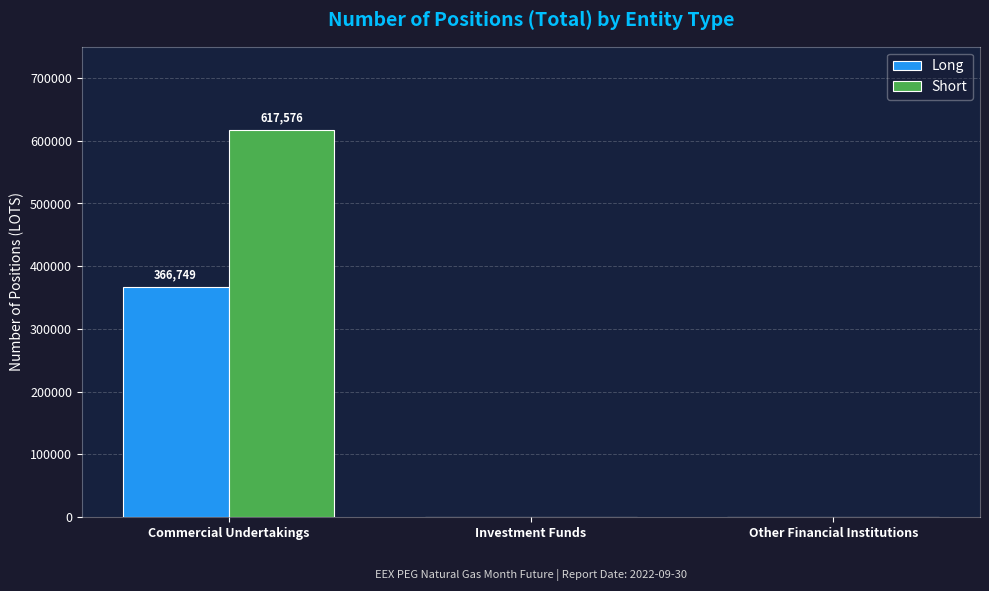

What value does the Long series have at Commercial Undertakings?

366749